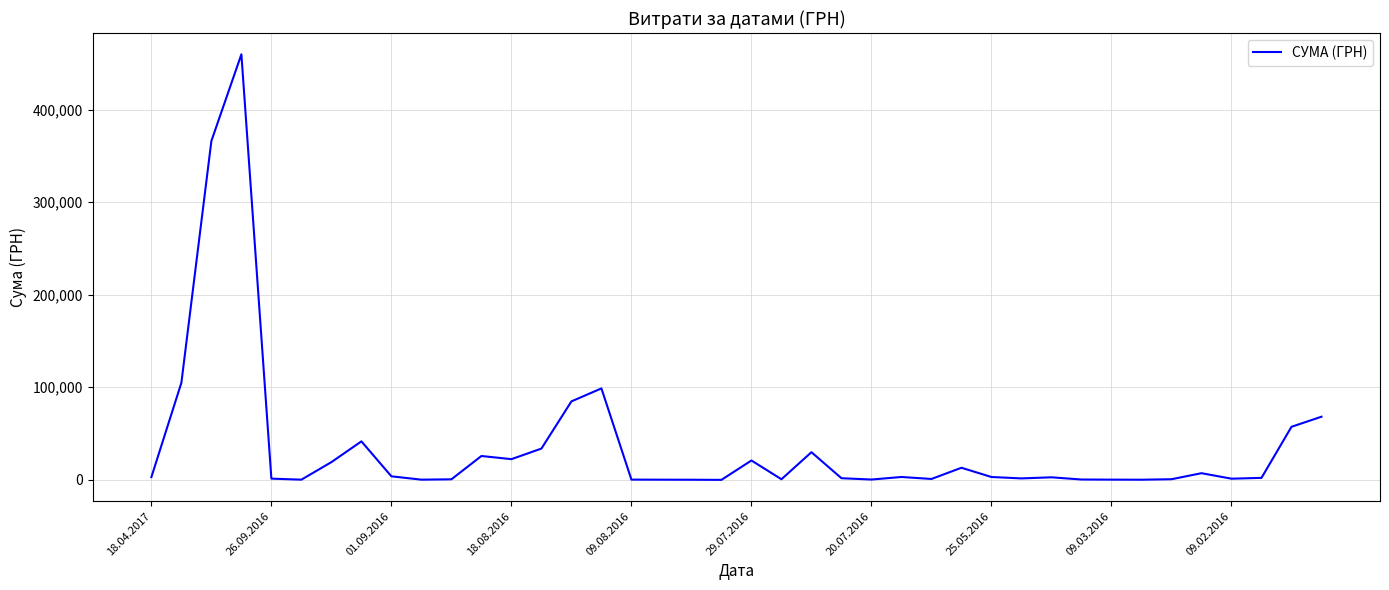

What is the greatest value displayed?

459692.9